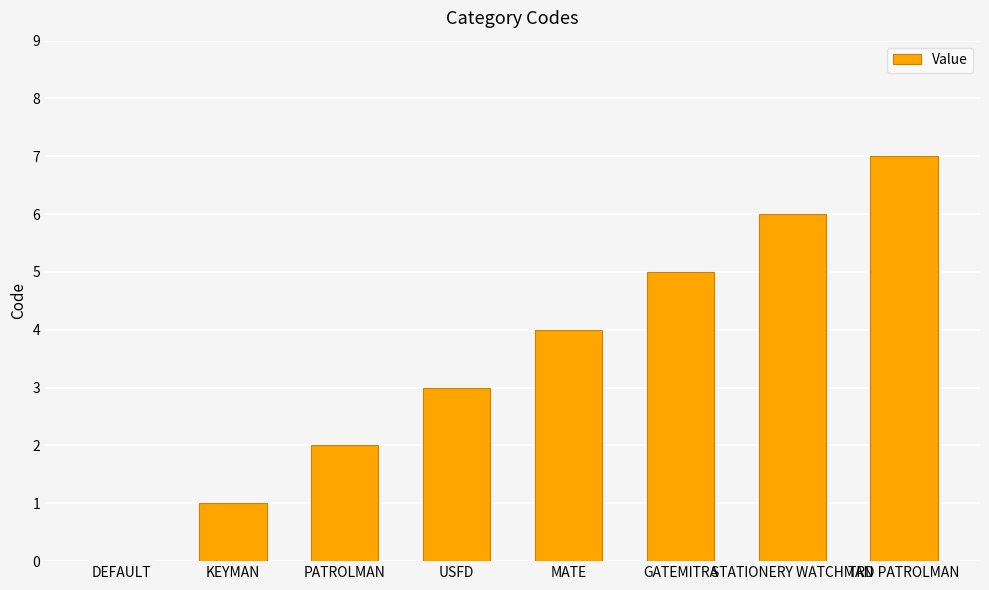

What is the average value?

4